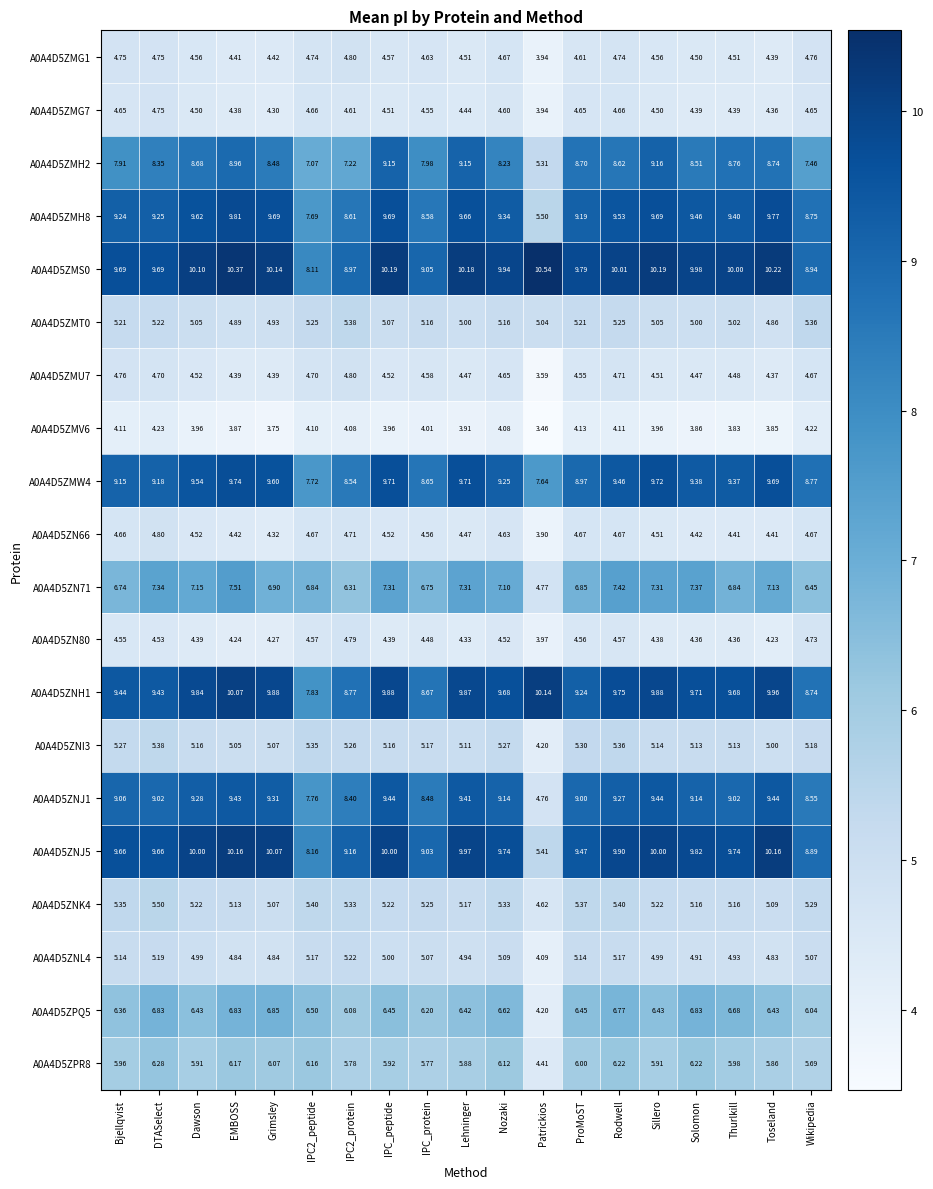

At which label does A0A4D5ZMH8 reach its peak?

EMBOSS